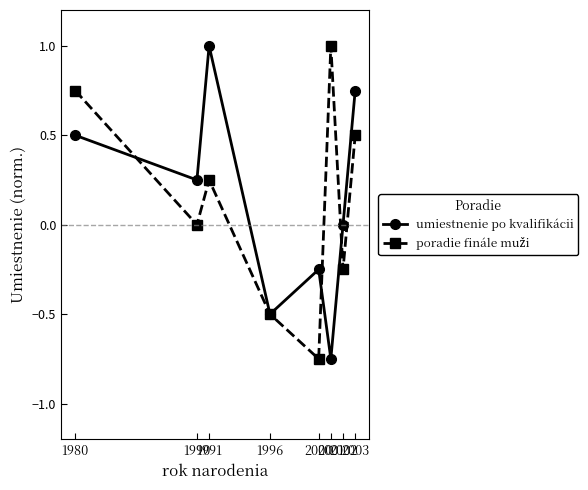

In umiestnenie po kvalifikácii, how many points are higher than both neighbors (excluding endpoints)?

2